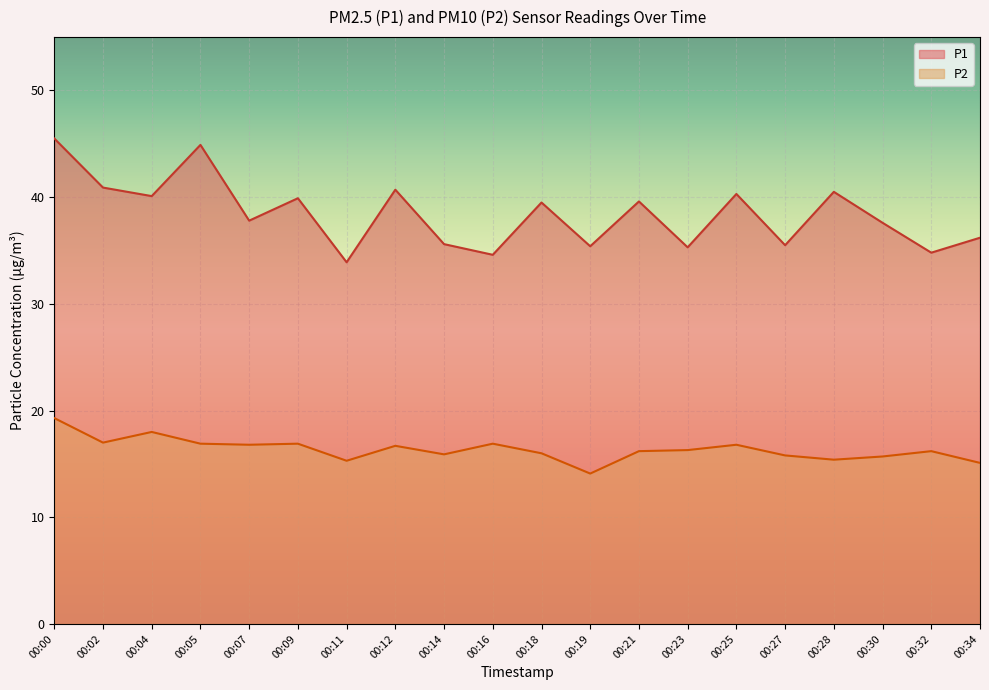

True or false: P2 has a value of 16.7 at 00:12.

True